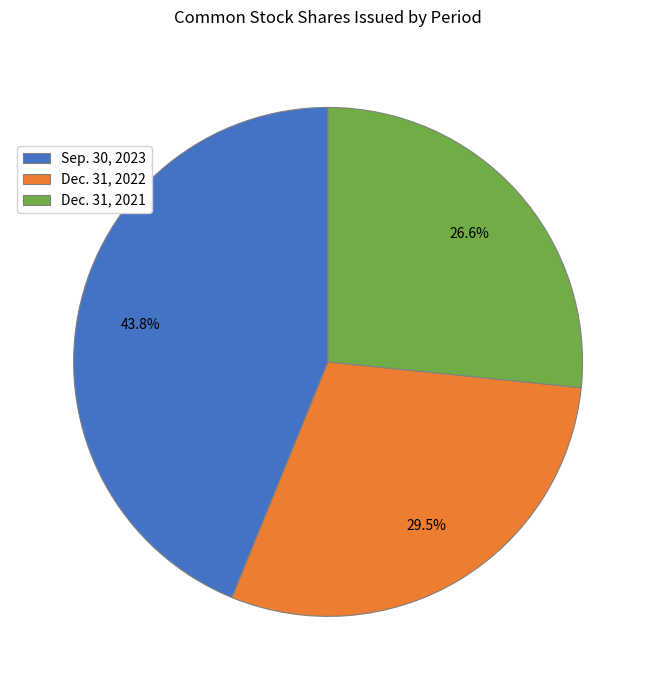

True or false: Dec. 31, 2022 accounts for 22% of the total.

False